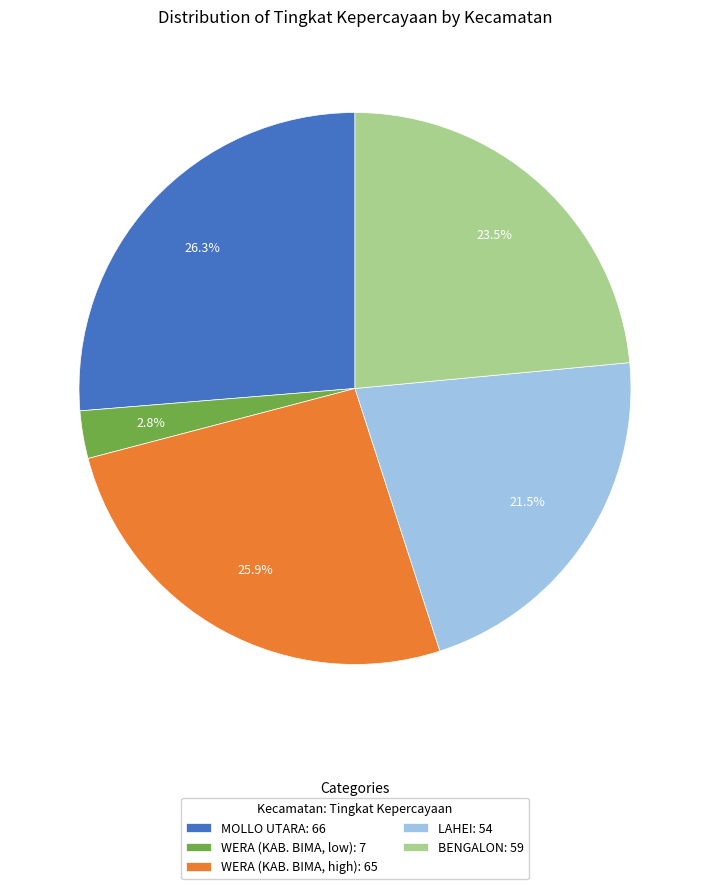

Count the number of slices in the pie.

5